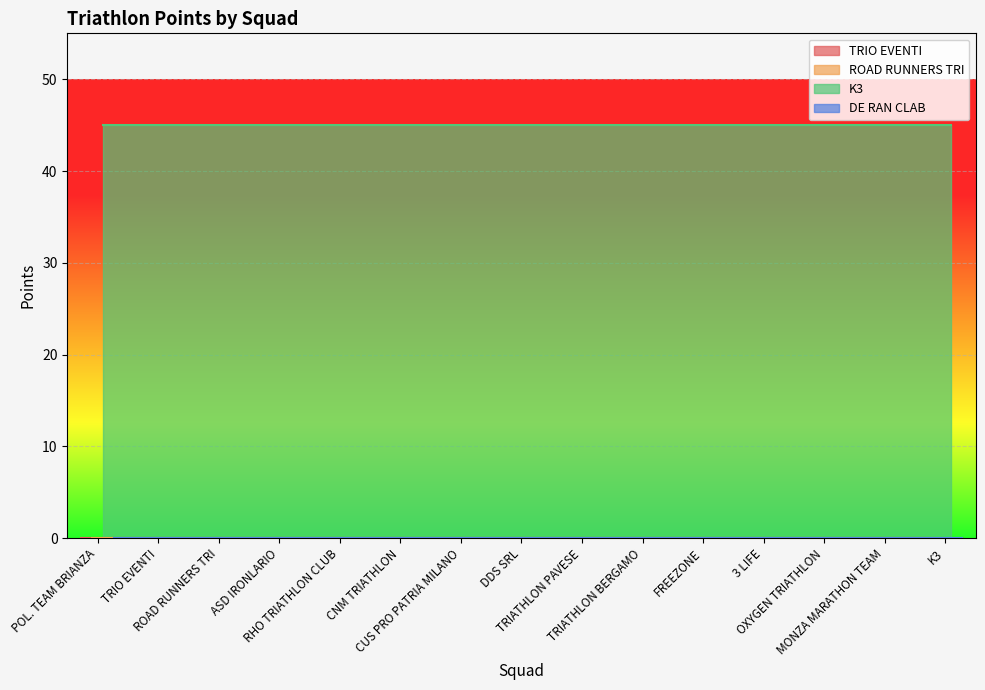

What is the label of the 12th point from the right?

ASD IRONLARIO